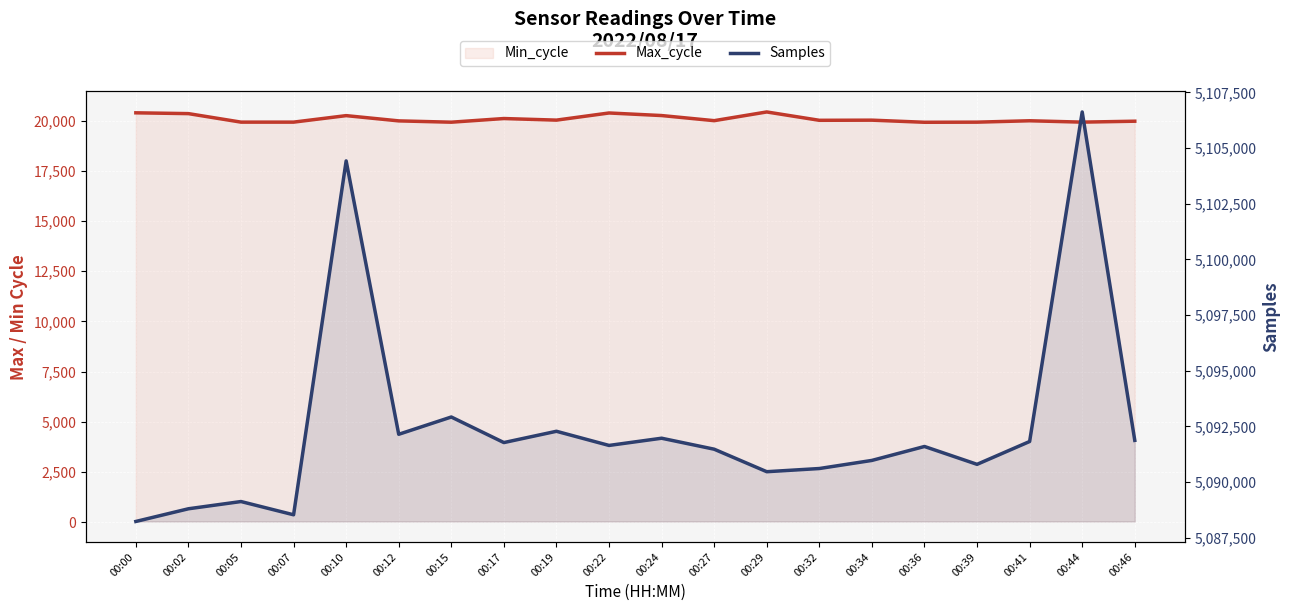

Which series has the largest total across all categories?

Samples